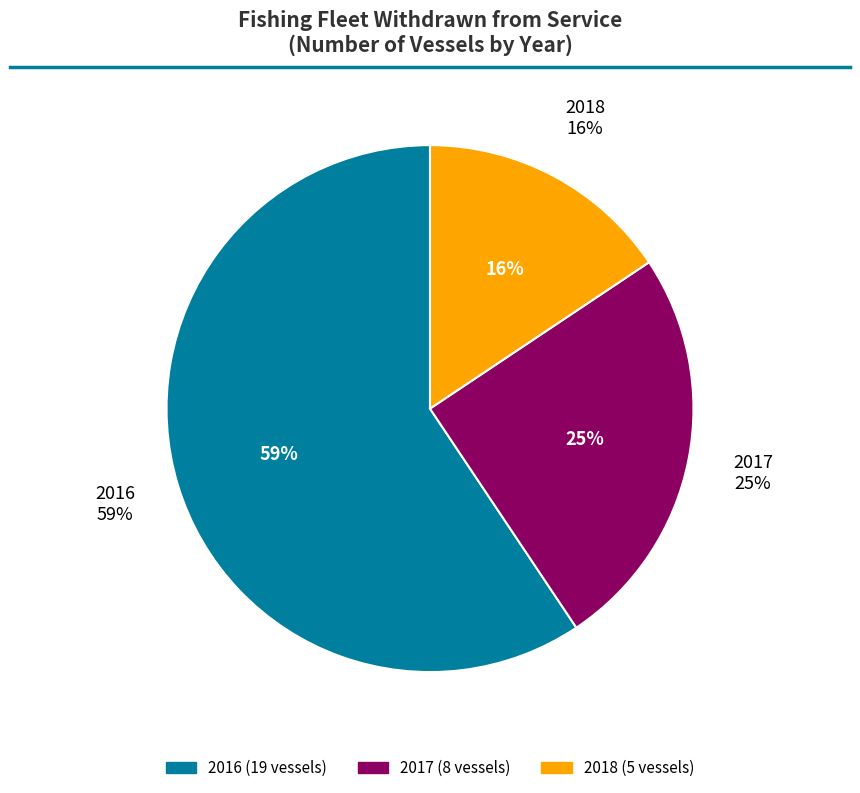

Which category has the smallest portion of the pie?

2018